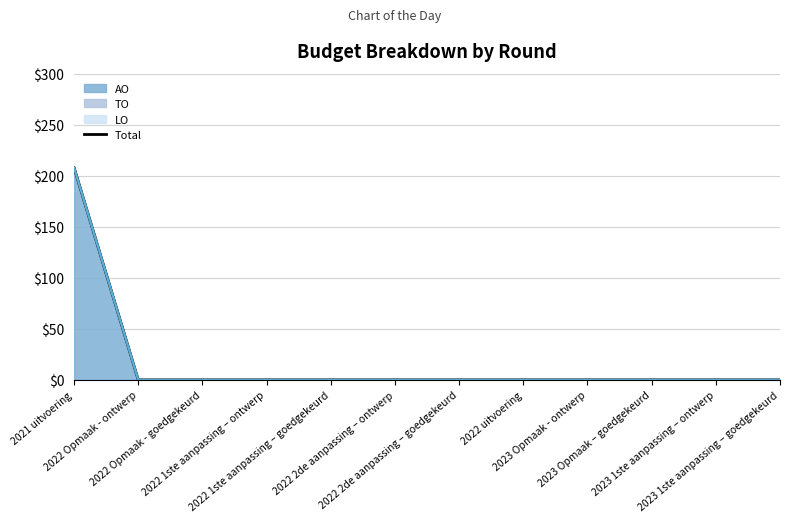

True or false: the data shows -95 at 2023 Opmaak – goedgekeurd.

False